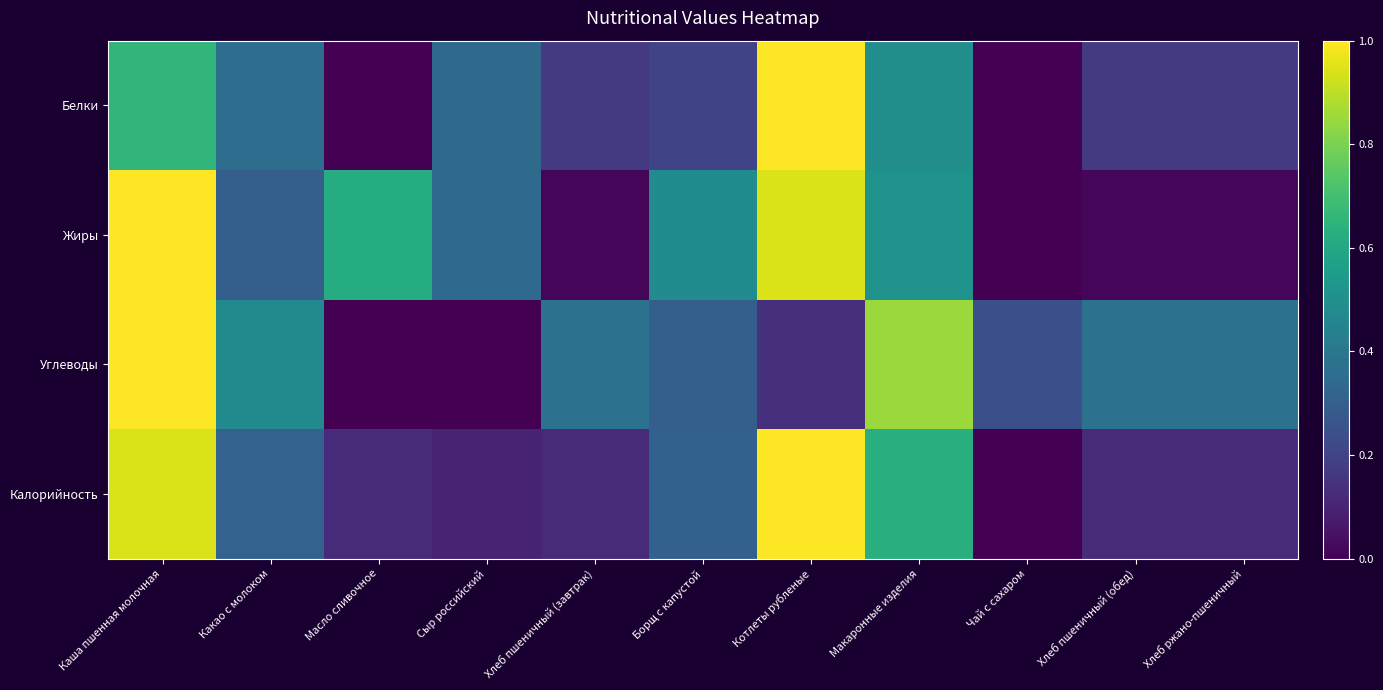

Which series has the largest total across all categories?

Жиры